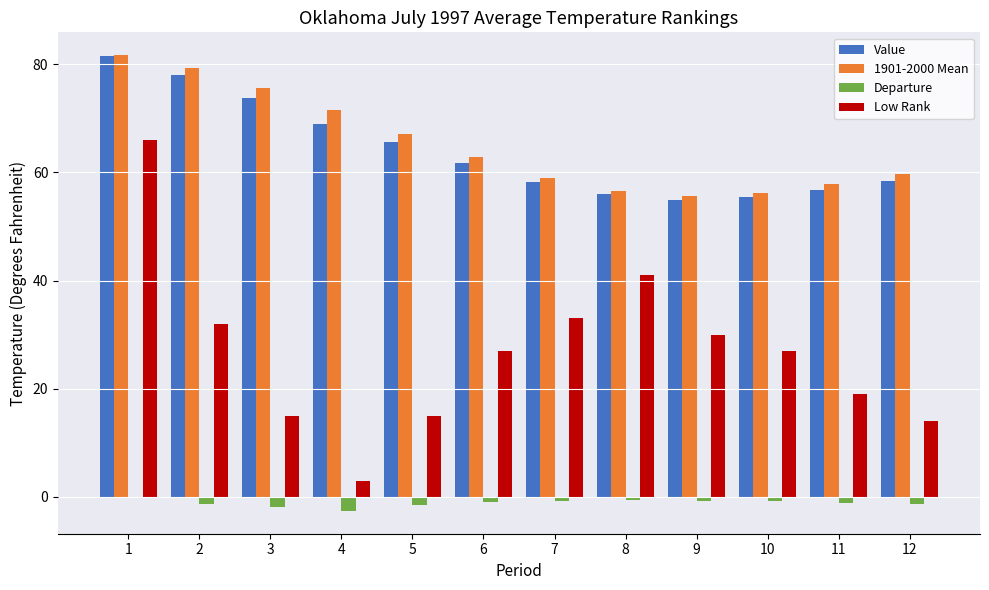

True or false: Value has a value of 78.0 at 2.

True